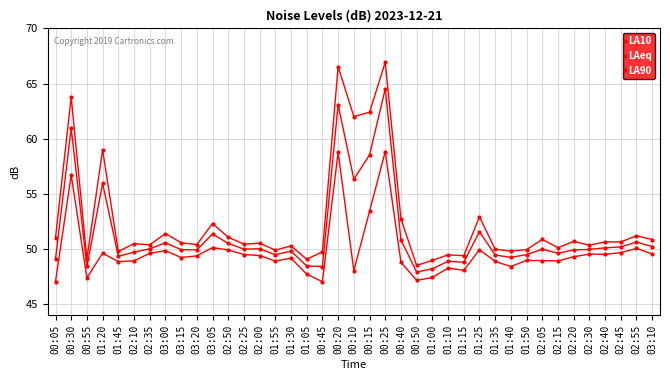

True or false: LA90 and LA10 intersect in this chart.

False